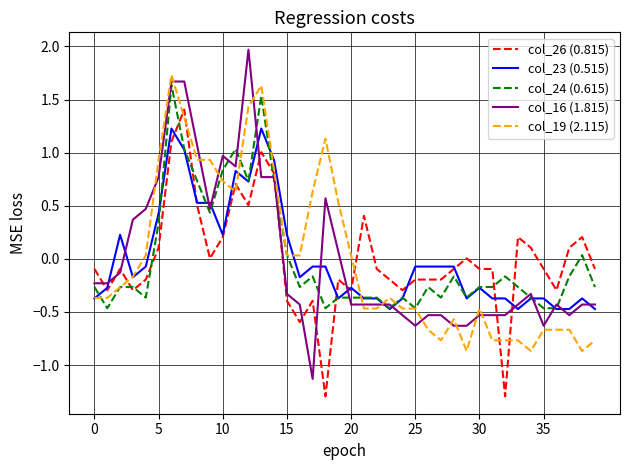

What are all the series names shown in the legend?

col_26 (0.815), col_23 (0.515), col_24 (0.615), col_16 (1.815), col_19 (2.115)